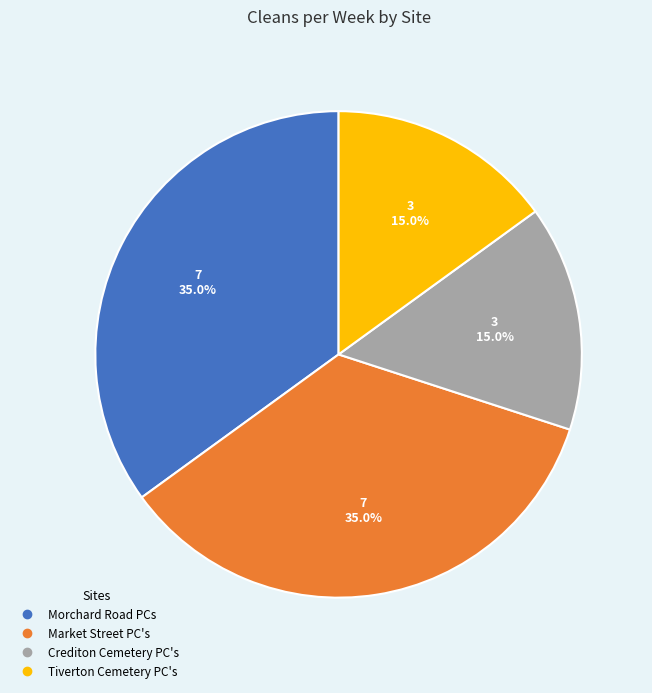

Is Crediton Cemetery PC's the majority of the pie?

No